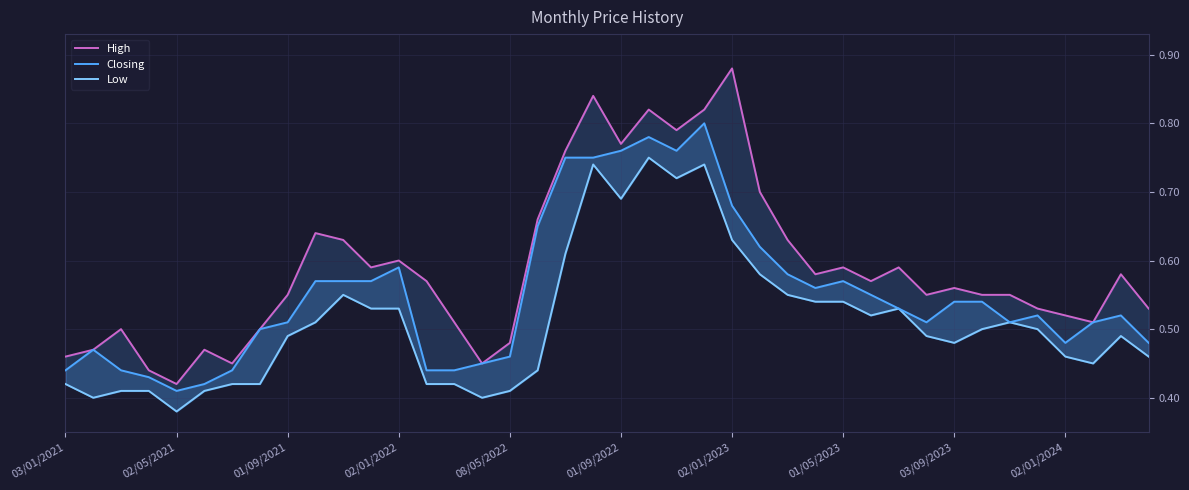

At 39, list the series in order from smallest to largest.

Low, Closing, High